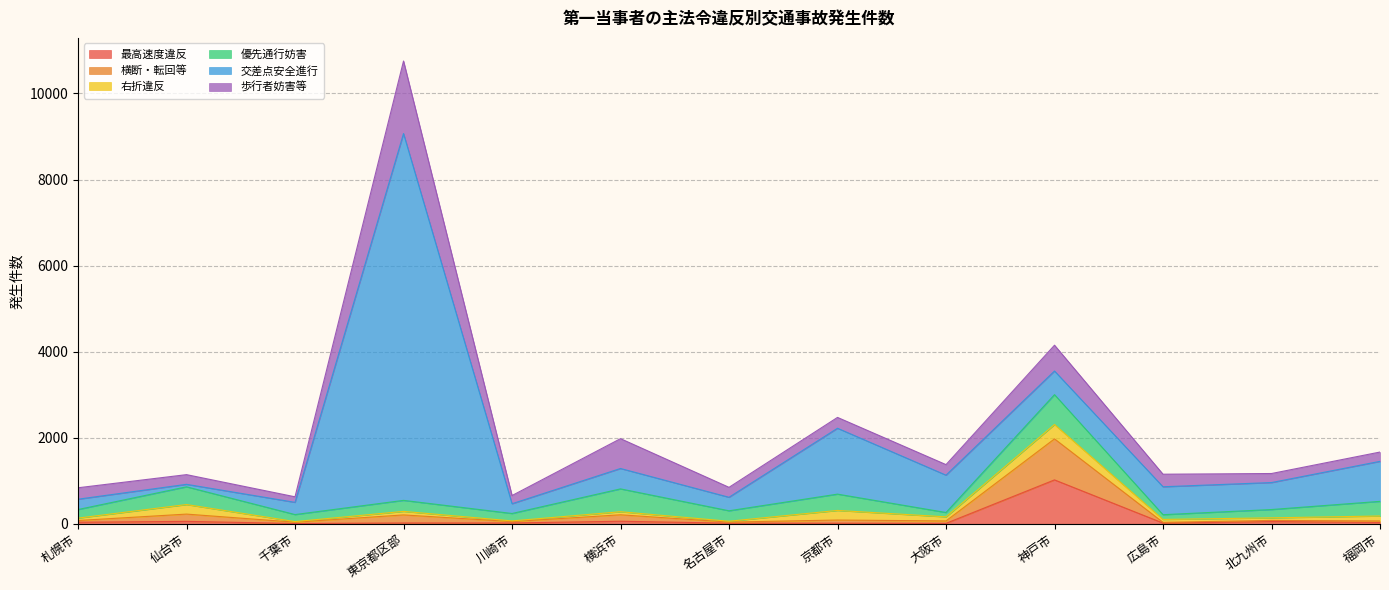

Reading left to right, transcribe all the data shown in this chart.

最高速度違反: 札幌市=36	仙台市=56	千葉市=6	東京都区部=19	川崎市=19	横浜市=59	名古屋市=14	京都市=14	大阪市=10	神戸市=1020	広島市=16	北九州市=52	福岡市=31
横断・転回等: 札幌市=40	仙台市=169	千葉市=31	東京都区部=187	川崎市=32	横浜市=150	名古屋市=25	京都市=73	大阪市=56	神戸市=953	広島市=17	北九州市=26	福岡市=35
右折違反: 札幌市=56	仙台市=222	千葉市=14	東京都区部=82	川崎市=16	横浜市=71	名古屋市=20	京都市=223	大阪市=95	神戸市=334	広島市=68	北九州市=60	福岡市=115
優先通行妨害: 札幌市=199	仙台市=412	千葉市=163	東京都区部=256	川崎市=172	横浜市=531	名古屋市=243	京都市=379	大阪市=101	神戸市=694	広島市=110	北九州市=193	福岡市=340
交差点安全進行: 札幌市=240	仙台市=58	千葉市=284	東京都区部=8525	川崎市=227	横浜市=474	名古屋市=314	京都市=1531	大阪市=868	神戸市=549	広島市=649	北九州市=627	福岡市=930
歩行者妨害等: 札幌市=266	仙台市=225	千葉市=129	東京都区部=1685	川崎市=190	横浜市=693	名古屋市=231	京都市=252	大阪市=245	神戸市=600	広島市=292	北九州市=210	福岡市=216